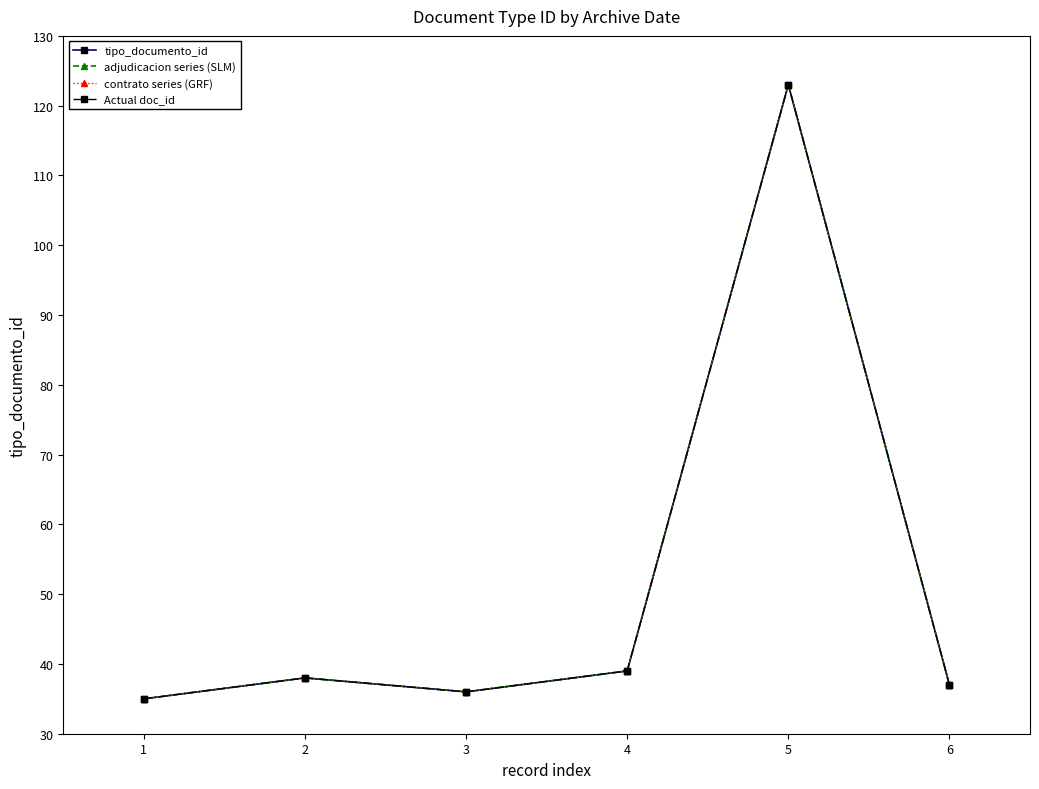

Where is the first local maximum for contrato series (GRF)?

2